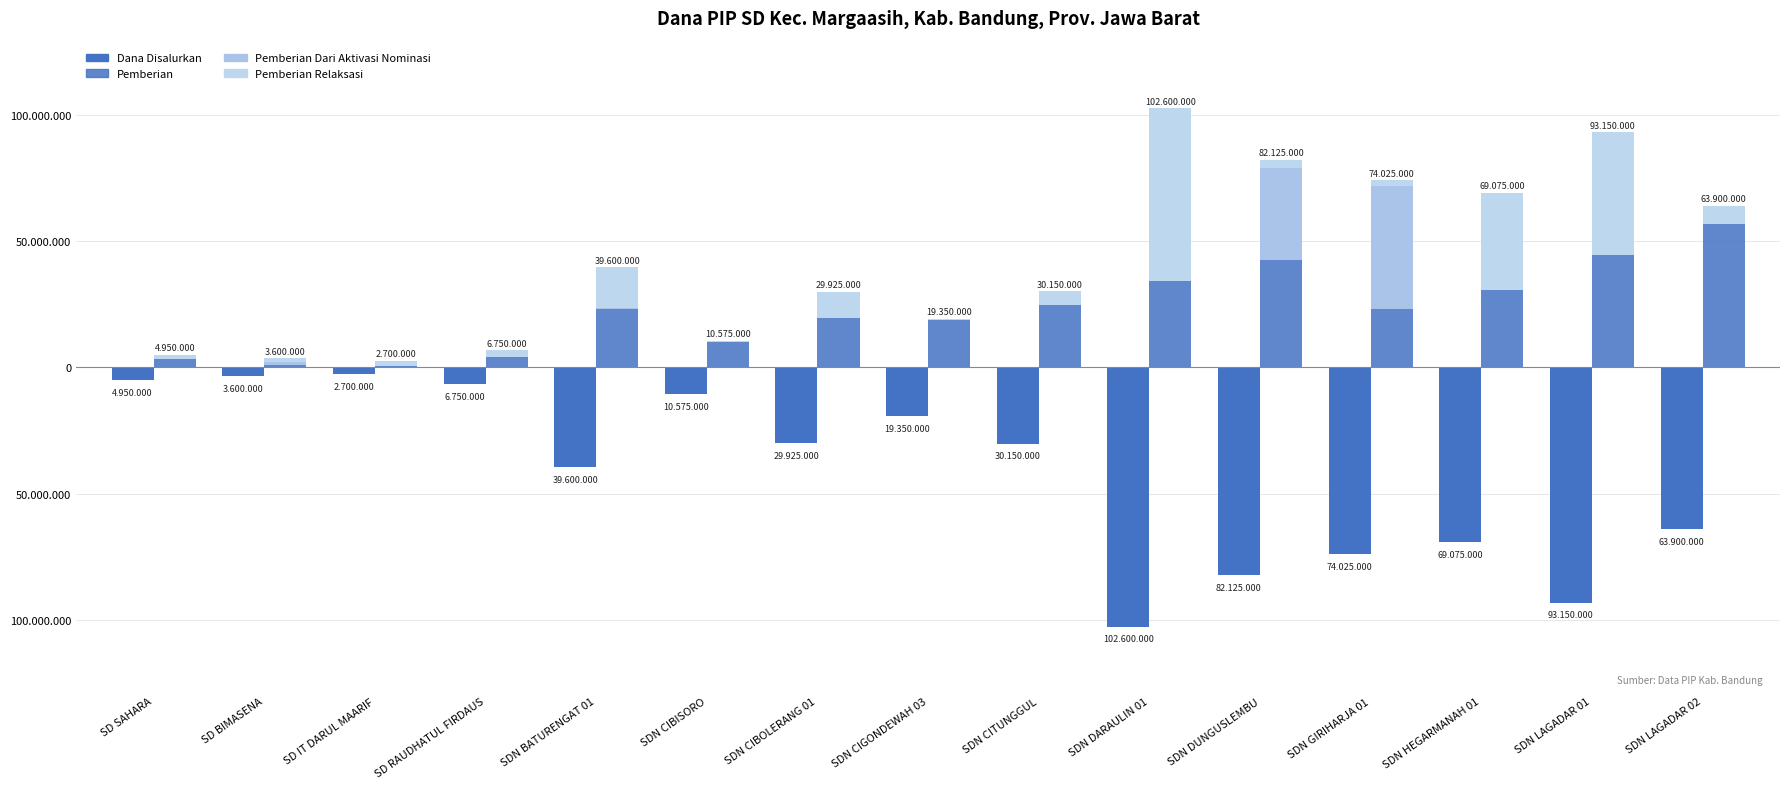

Reading left to right, list all the values displayed in this chart.

Dana Disalurkan: SD SAHARA=-4950000	SD BIMASENA=-3600000	SD IT DARUL MAARIF=-2700000	SD RAUDHATUL FIRDAUS=-6750000	SDN BATURENGAT 01=-39600000	SDN CIBISORO=-10575000	SDN CIBOLERANG 01=-29925000	SDN CIGONDEWAH 03=-19350000	SDN CITUNGGUL=-30150000	SDN DARAULIN 01=-102600000	SDN DUNGUSLEMBU=-82125000	SDN GIRIHARJA 01=-74025000	SDN HEGARMANAH 01=-69075000	SDN LAGADAR 01=-93150000	SDN LAGADAR 02=-63900000
Pemberian: SD SAHARA=3150000	SD BIMASENA=900000	SD IT DARUL MAARIF=450000	SD RAUDHATUL FIRDAUS=4050000	SDN BATURENGAT 01=22950000	SDN CIBISORO=10125000	SDN CIBOLERANG 01=19575000	SDN CIGONDEWAH 03=18900000	SDN CITUNGGUL=24750000	SDN DARAULIN 01=34200000	SDN DUNGUSLEMBU=42525000	SDN GIRIHARJA 01=22950000	SDN HEGARMANAH 01=30825000	SDN LAGADAR 01=44550000	SDN LAGADAR 02=56700000
Pemberian Dari Aktivasi Nominasi: SD SAHARA=0	SD BIMASENA=1350000	SD IT DARUL MAARIF=0	SD RAUDHATUL FIRDAUS=0	SDN BATURENGAT 01=450000	SDN CIBISORO=0	SDN CIBOLERANG 01=0	SDN CIGONDEWAH 03=0	SDN CITUNGGUL=0	SDN DARAULIN 01=0	SDN DUNGUSLEMBU=36450000	SDN GIRIHARJA 01=49050000	SDN HEGARMANAH 01=0	SDN LAGADAR 01=0	SDN LAGADAR 02=0
Pemberian Relaksasi: SD SAHARA=1800000	SD BIMASENA=1350000	SD IT DARUL MAARIF=2250000	SD RAUDHATUL FIRDAUS=2700000	SDN BATURENGAT 01=16200000	SDN CIBISORO=450000	SDN CIBOLERANG 01=10350000	SDN CIGONDEWAH 03=450000	SDN CITUNGGUL=5400000	SDN DARAULIN 01=68400000	SDN DUNGUSLEMBU=3150000	SDN GIRIHARJA 01=2025000	SDN HEGARMANAH 01=38250000	SDN LAGADAR 01=48600000	SDN LAGADAR 02=7200000